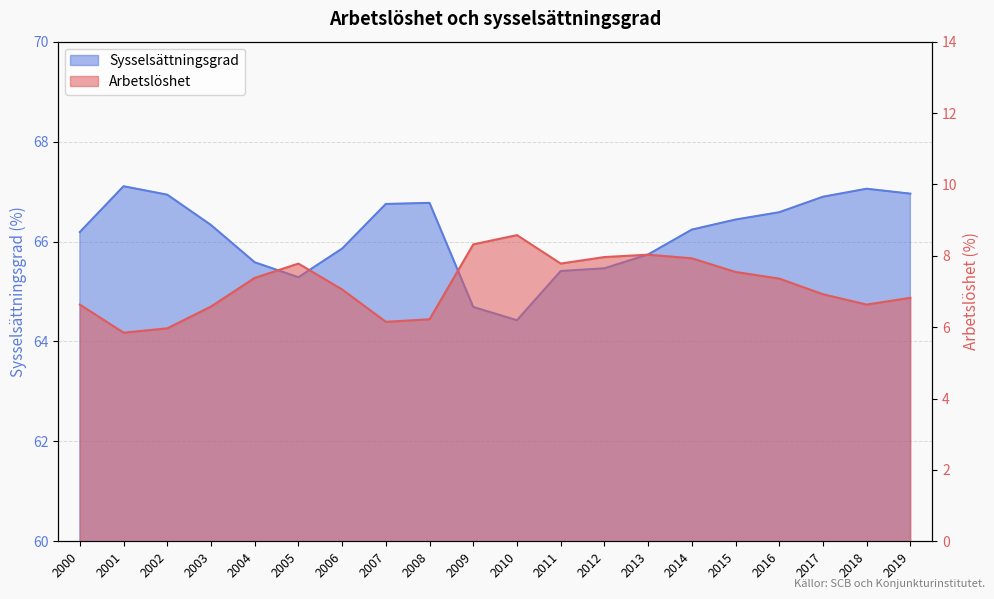

Which category has the highest value across all series?

2001